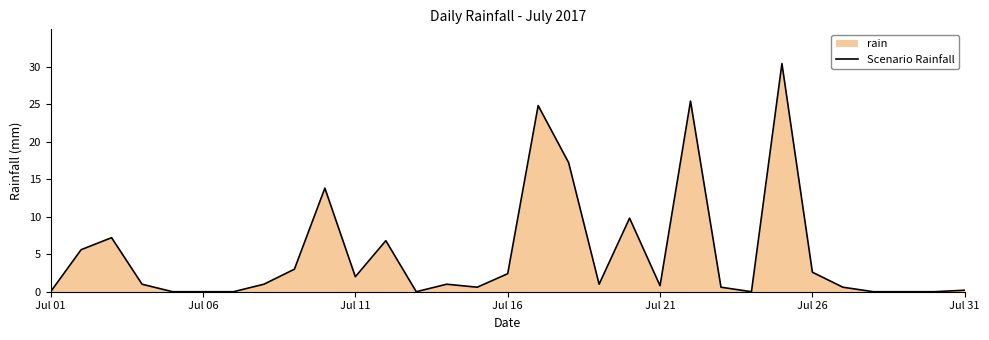

How many data points are less than 1?

14